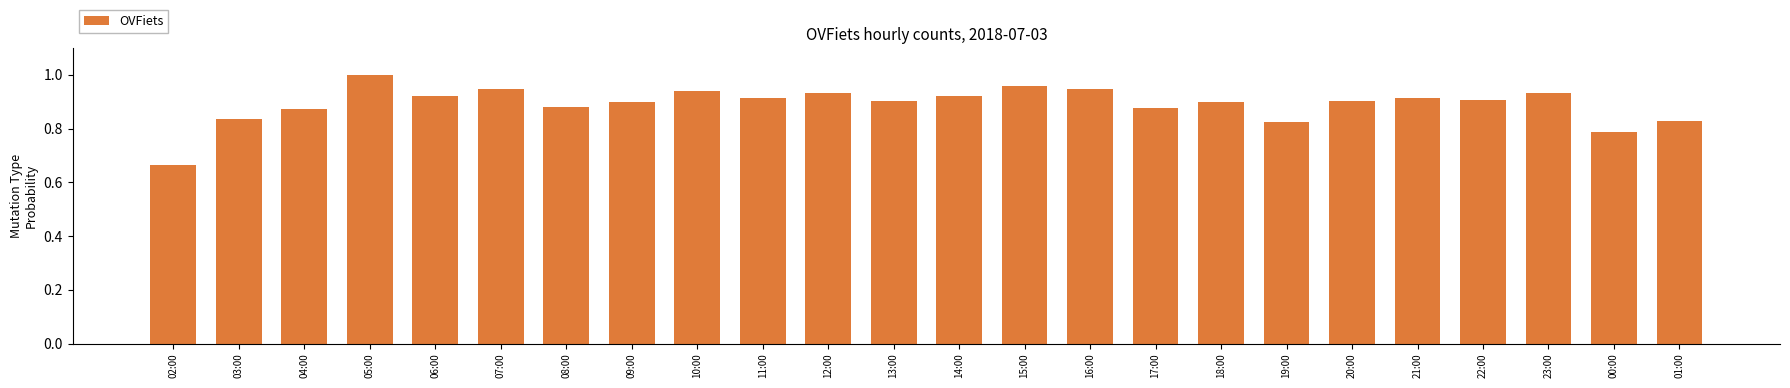

True or false: the data shows 1.5 at 16:00.

False